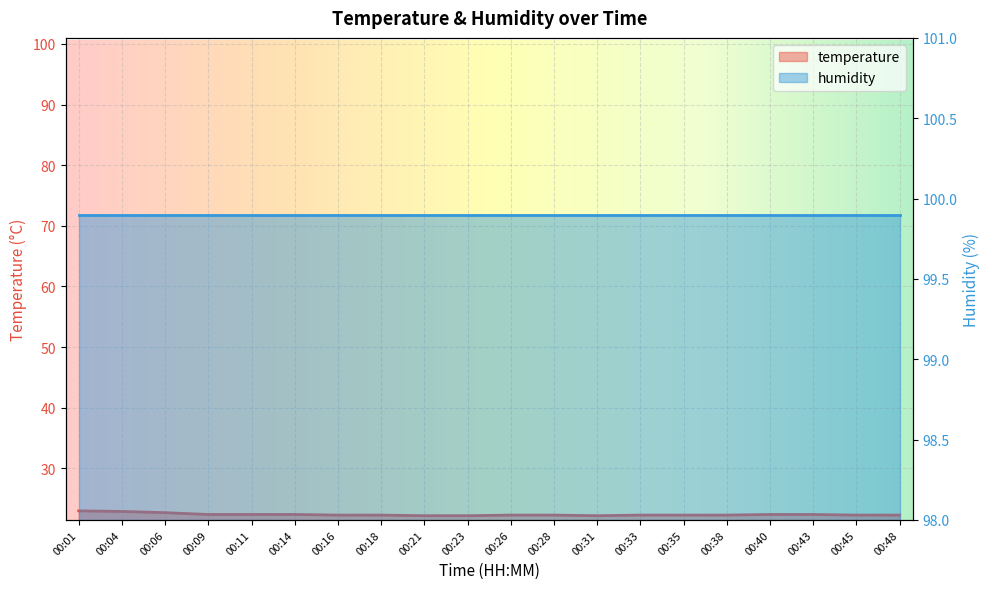

The value at 00:31 is 36.0. True or false?

False